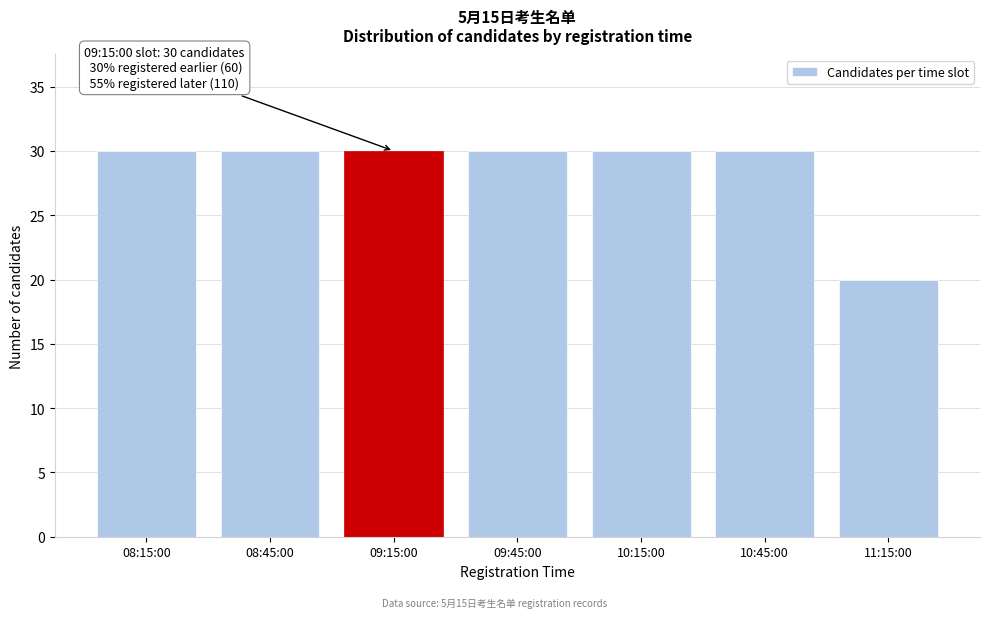

Reading right to left, list all the values displayed in this chart.

20	30	30	30	30	30	30